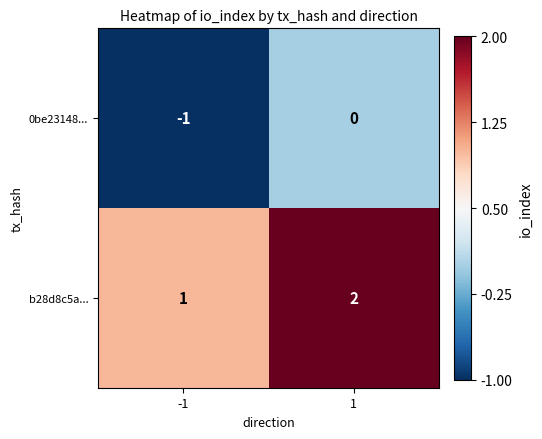

What is the maximum value shown in the chart?

2